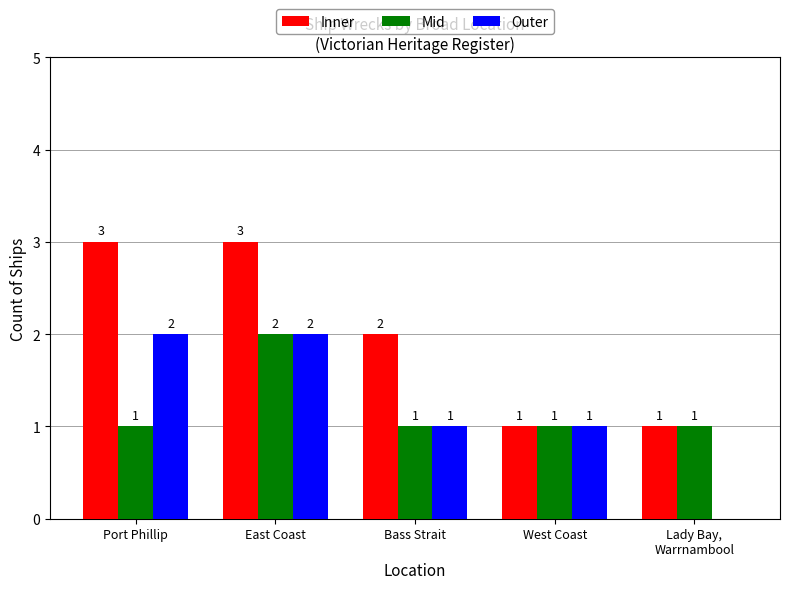

What is the difference between the Inner values at West Coast and Port Phillip?

2